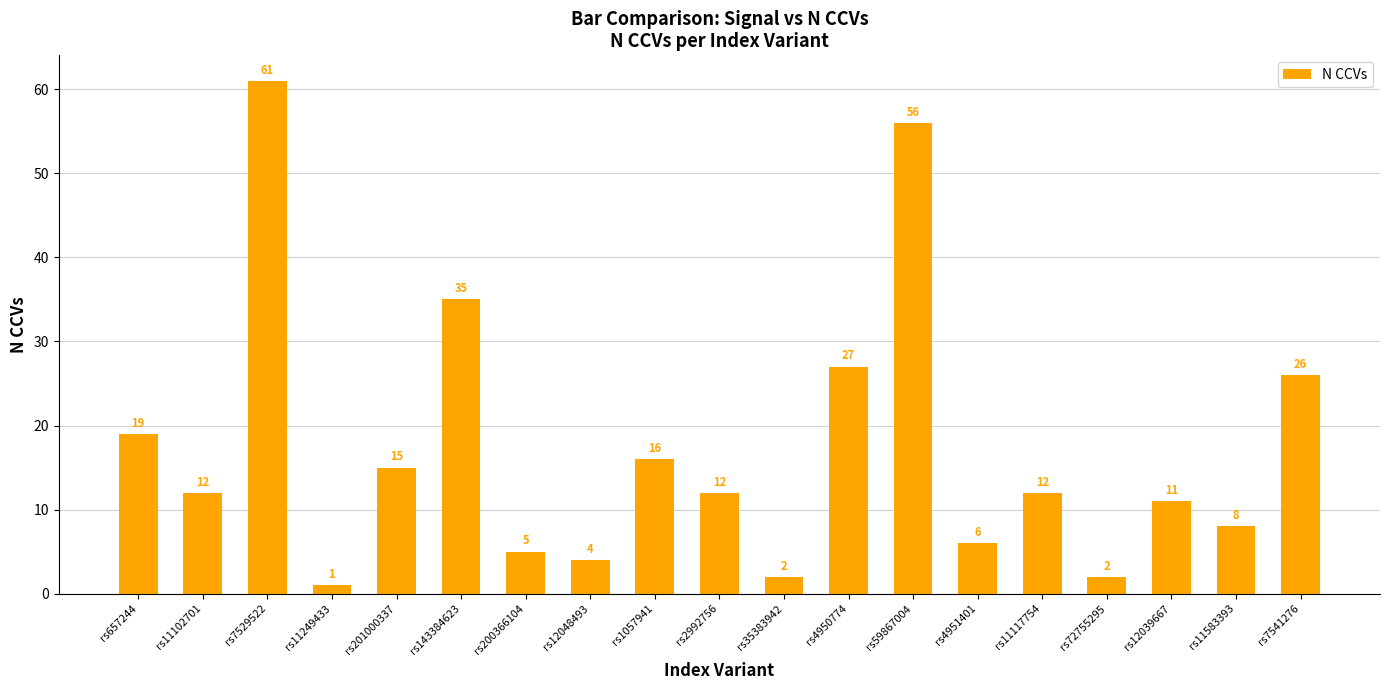

What is the difference between the maximum and second lowest values?

59